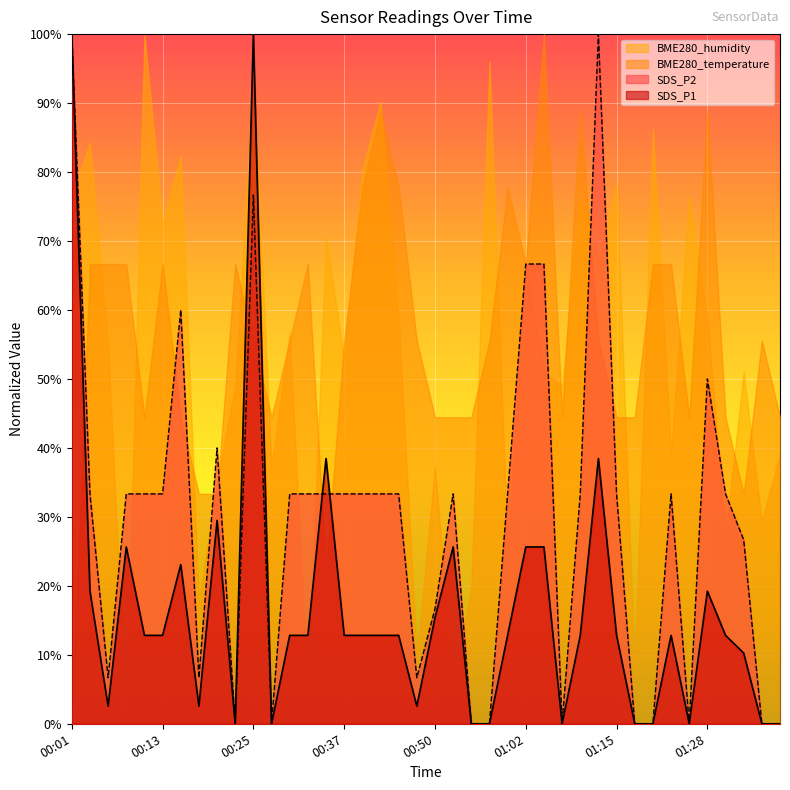

What is the value of the SDS_P2 point at the 17th from the left?

33.3